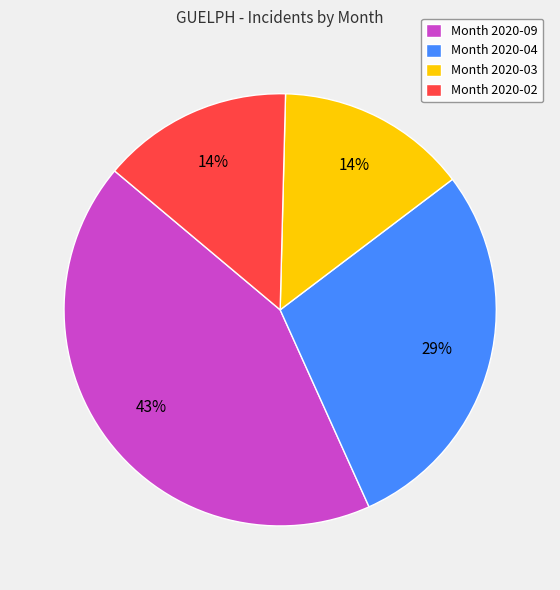

What percentage is the Month 2020-09 slice, to the nearest percent?

43%